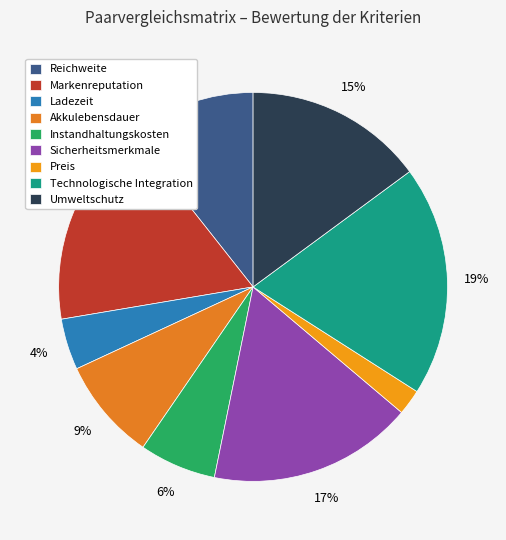

What percentage is the Ladezeit slice, to the nearest percent?

4%